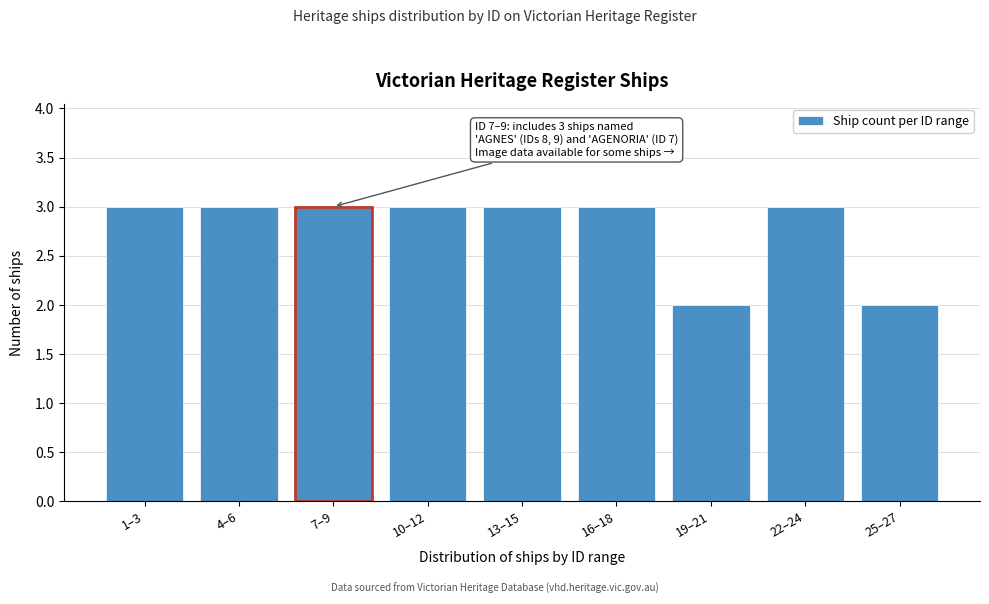

Reading right to left, what are all the values shown in this chart?

25–27=2	22–24=3	19–21=2	16–18=3	13–15=3	10–12=3	7–9=3	4–6=3	1–3=3